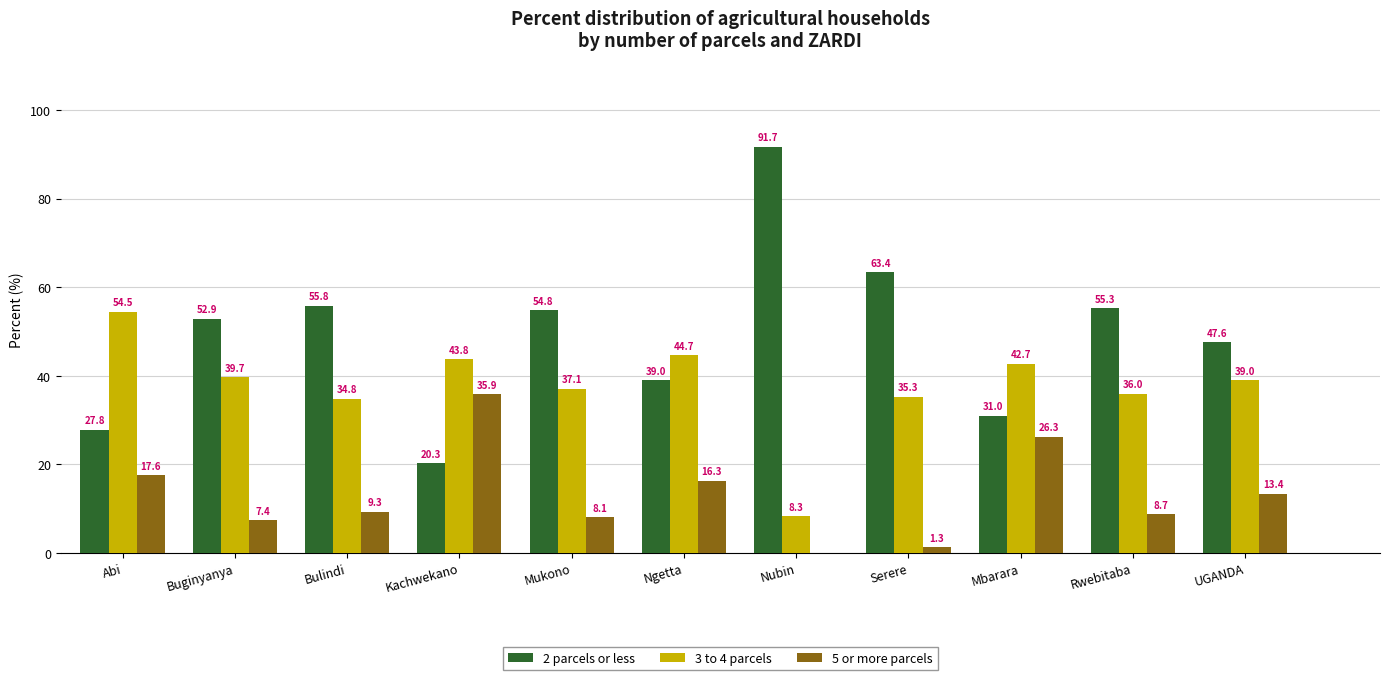

Which category has the highest value in the 3 to 4 parcels series?

Abi